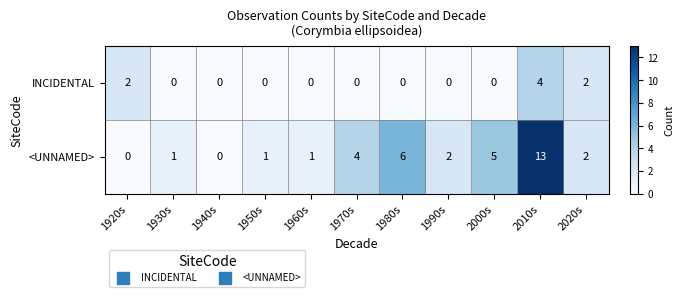

Count the number of data series in this chart.

2